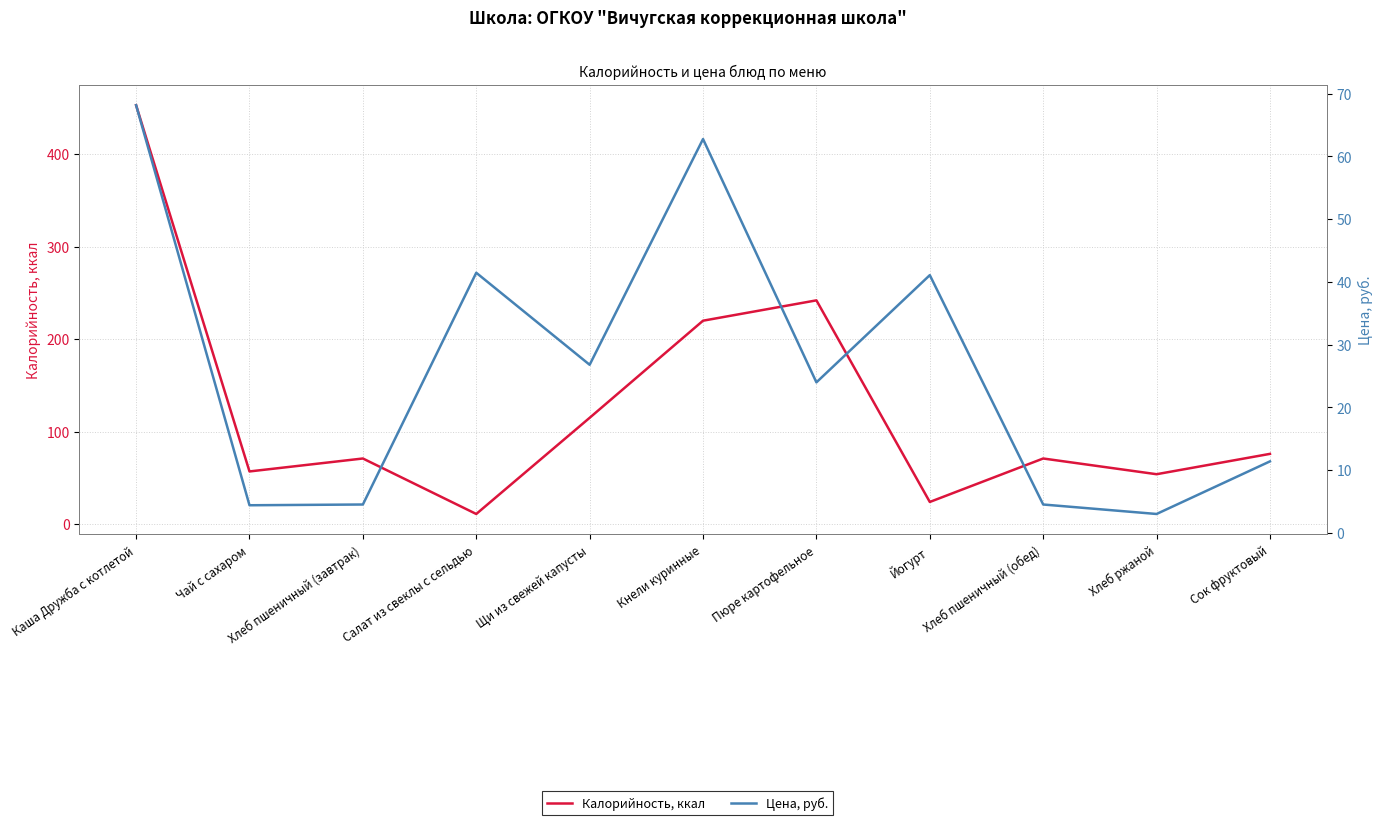

Reading left to right, transcribe all the data shown in this chart.

Калорийность, ккал: 453.0	57.0	71.0	11.0	115.0	220.0	242.0	24.0	71.0	54.0	76.0
Цена, руб.: 68.1	4.4	4.5	41.5	26.8	62.8	24.0	41.1	4.5	3.0	11.4